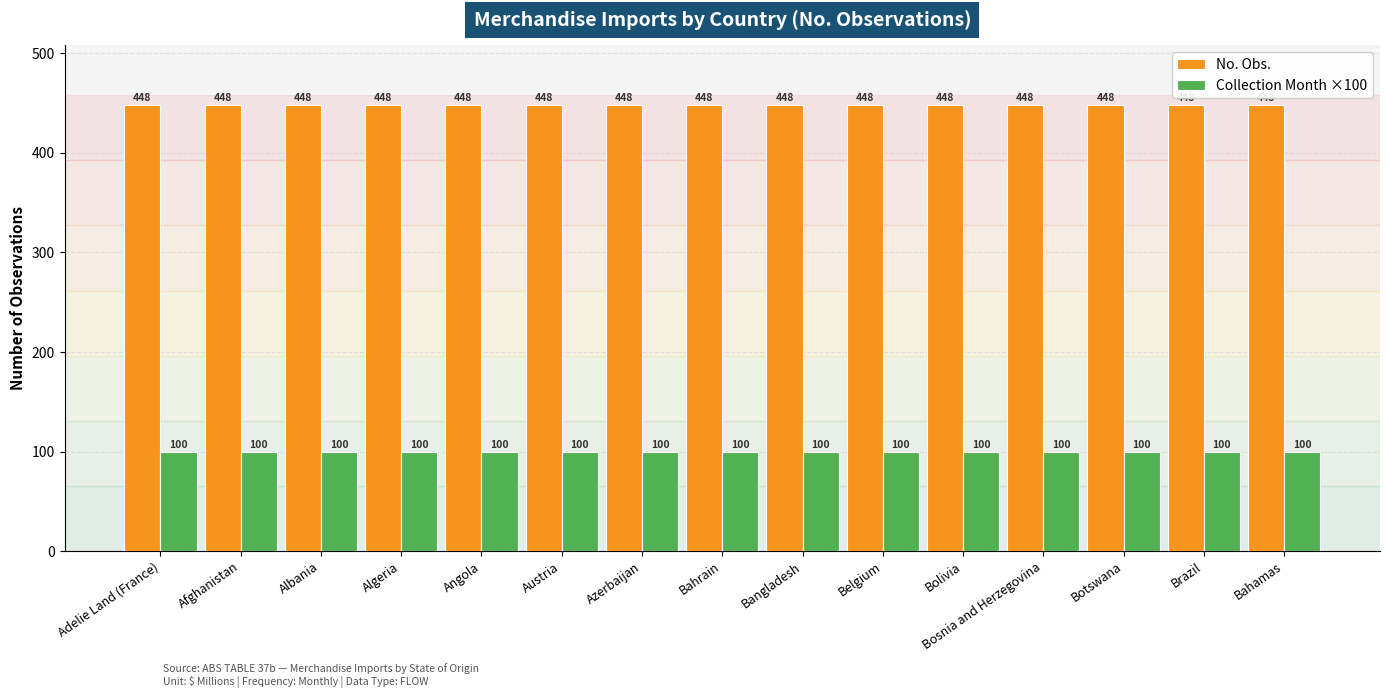

What is the minimum value for No. Obs.?

448